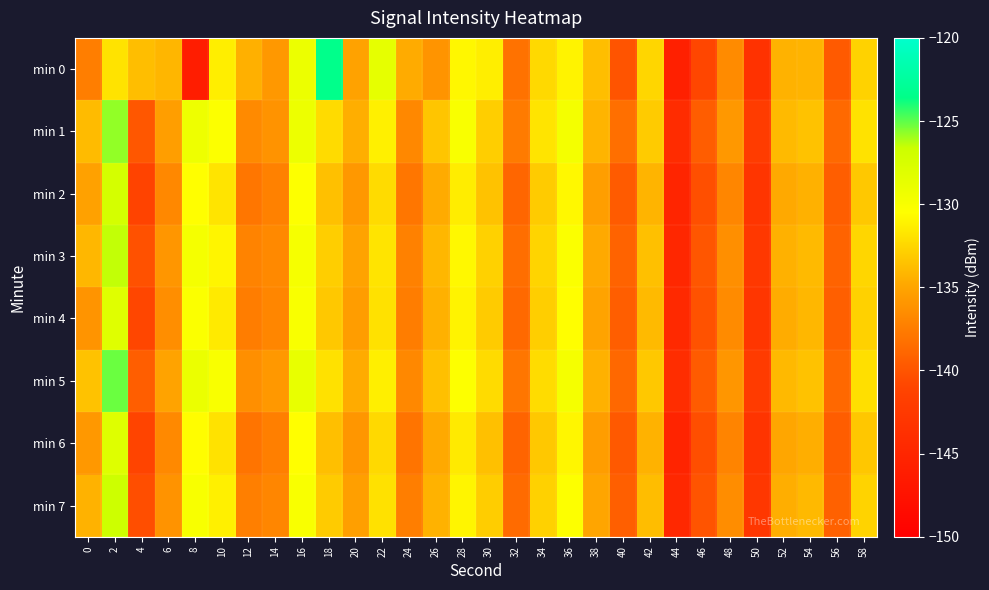

At how many categories does at least one series exceed -126?

2